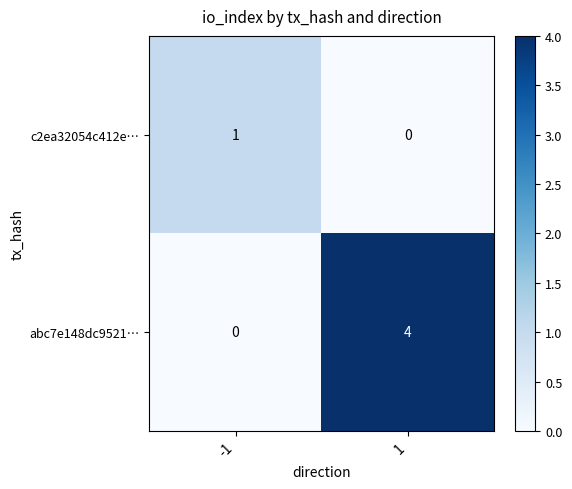

The abc7e148dc9521… series shows 5 at 1. True or false?

False